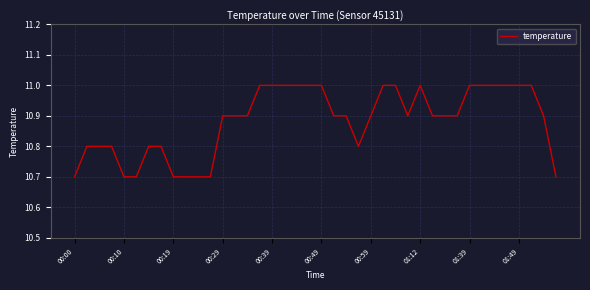

What is the minimum value shown in the chart?

10.7